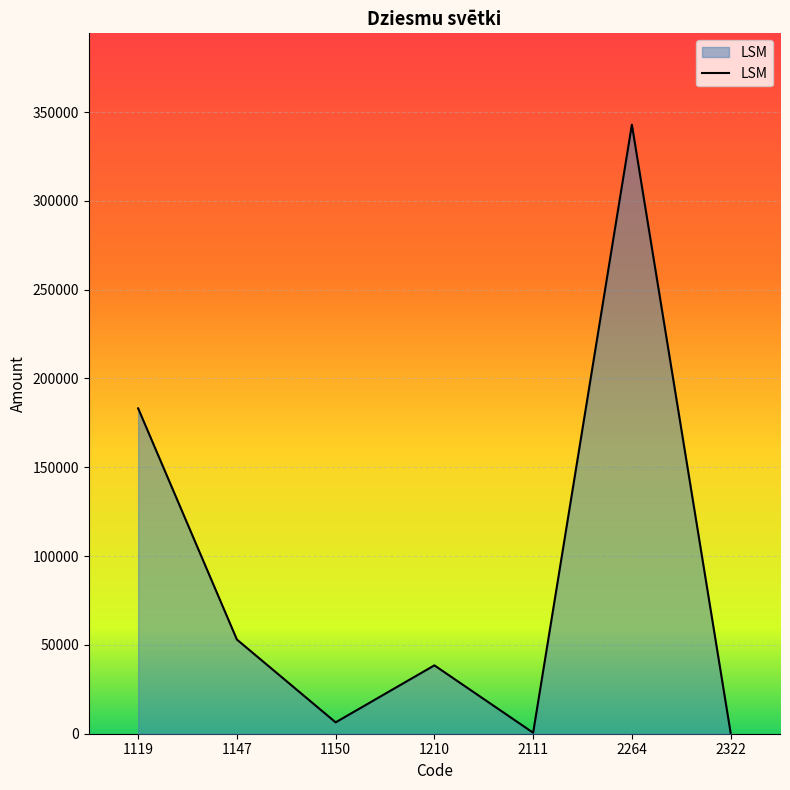

The value at 1119 is 183169.7. True or false?

True